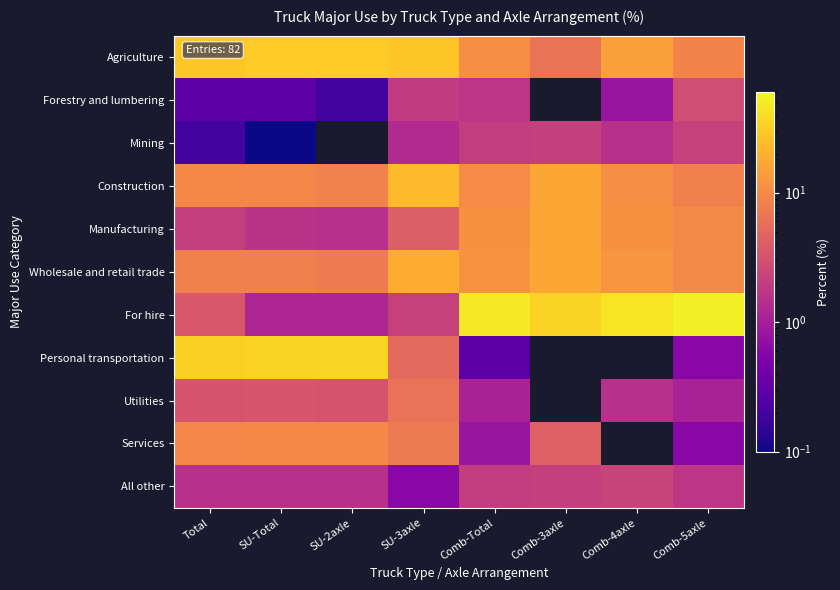

Which series has the largest range (max minus min)?

For hire